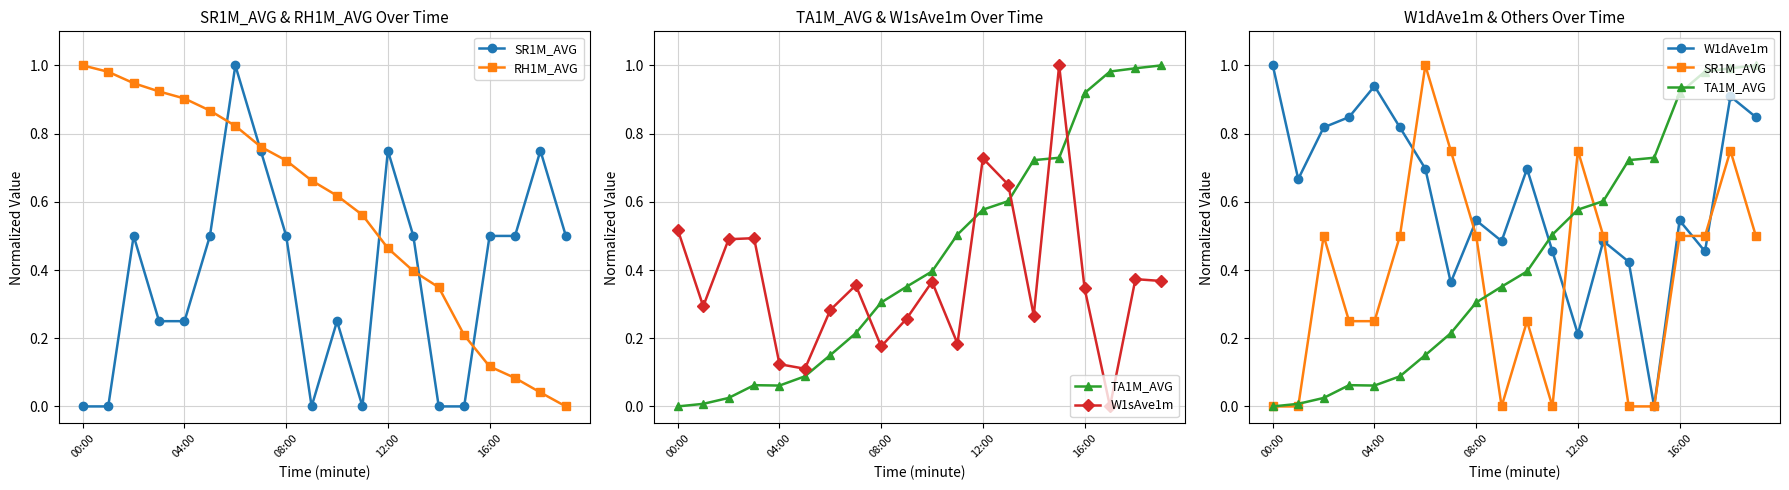

How many times do RH1M_AVG and SR1M_AVG cross each other?

5